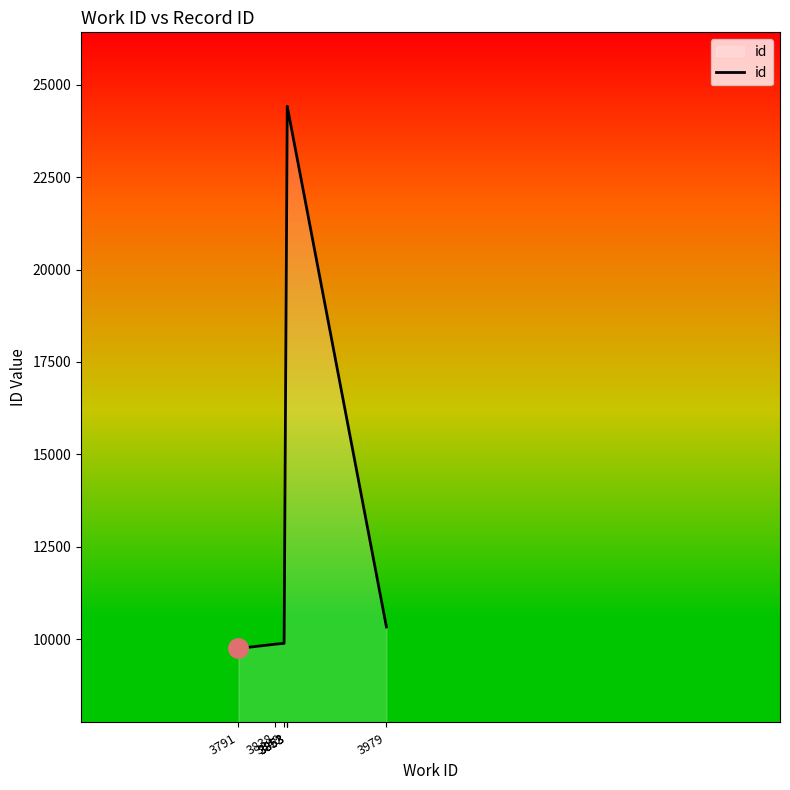

Does the chart have visible grid lines?

No